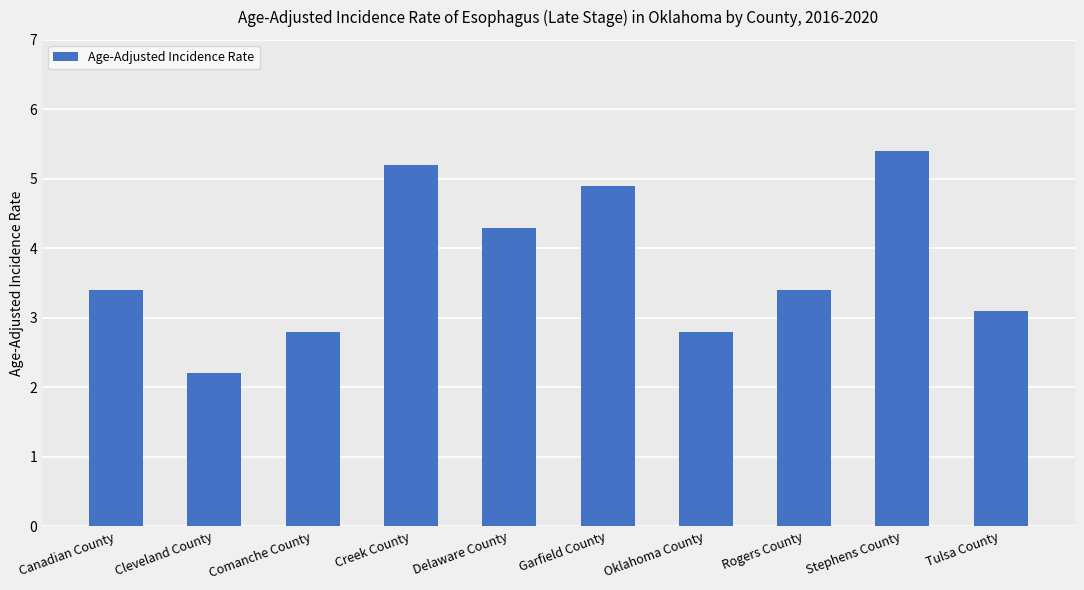

Does the chart contain any negative values?

No